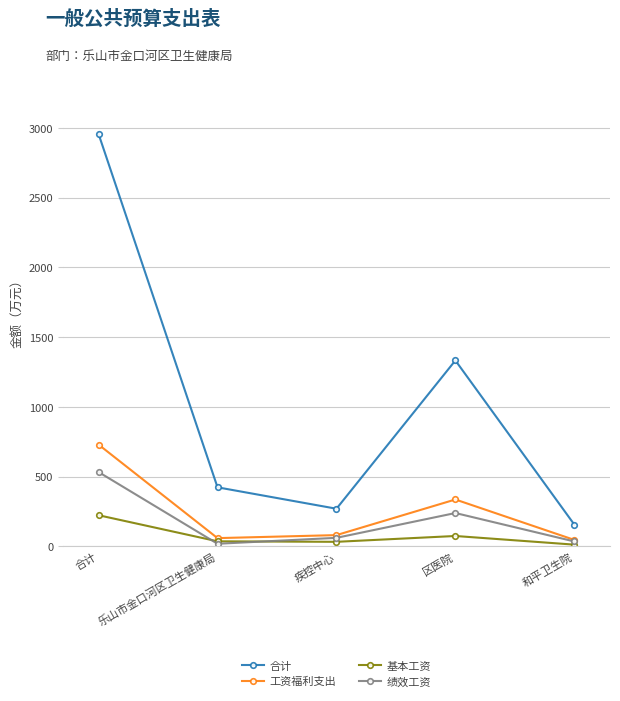

What position from the left is 区医院?

4